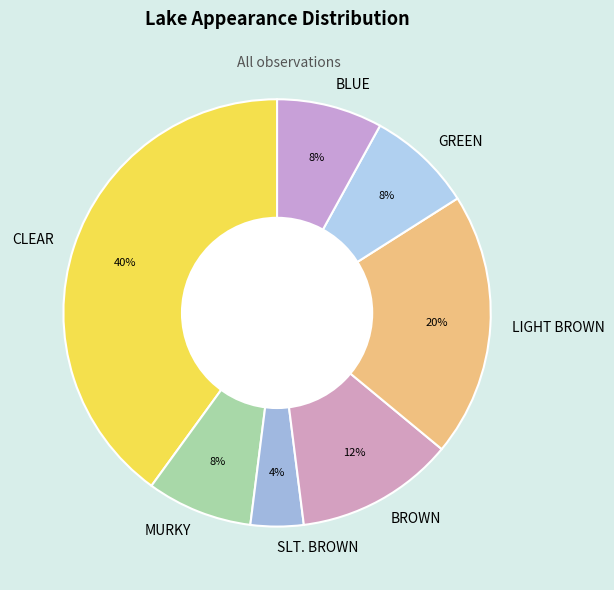

How many segments does this pie chart have?

7